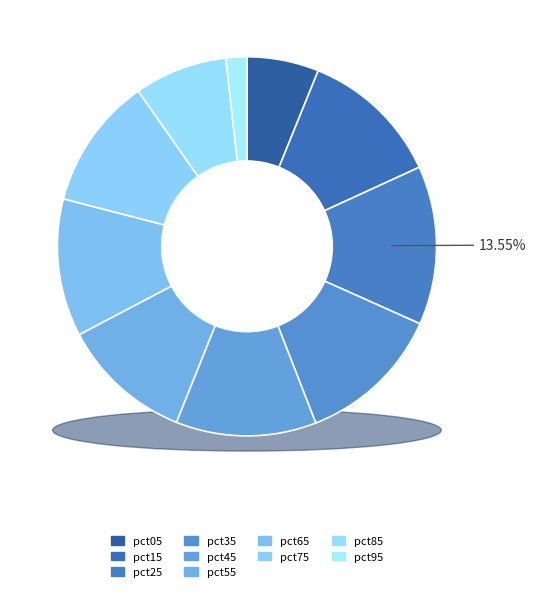

Rank the categories by value from lowest to highest.

pct95, pct05, pct85, pct55, pct75, pct65, pct45, pct15, pct35, pct25